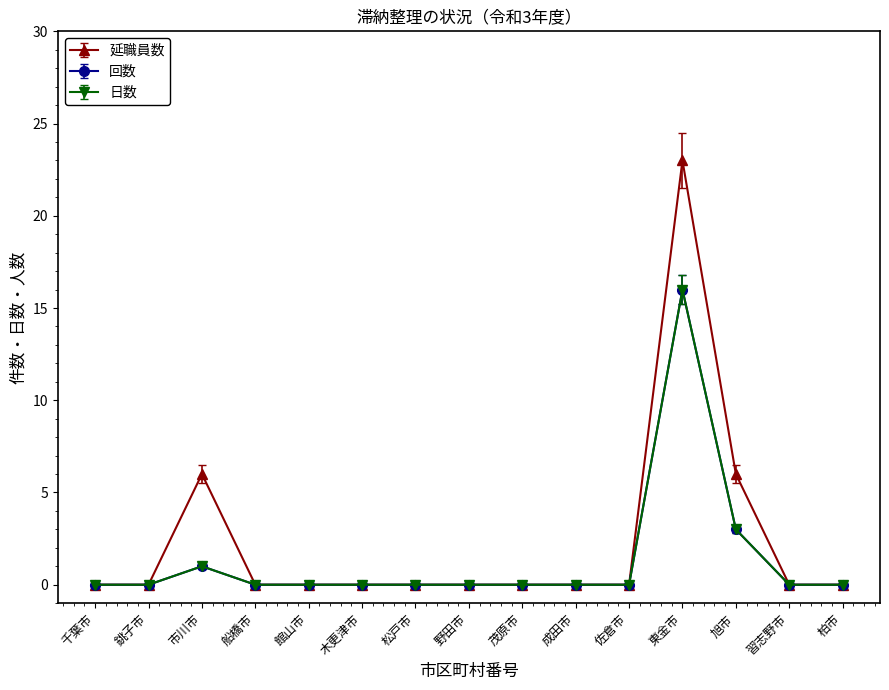

How many lines are shown in the chart?

3